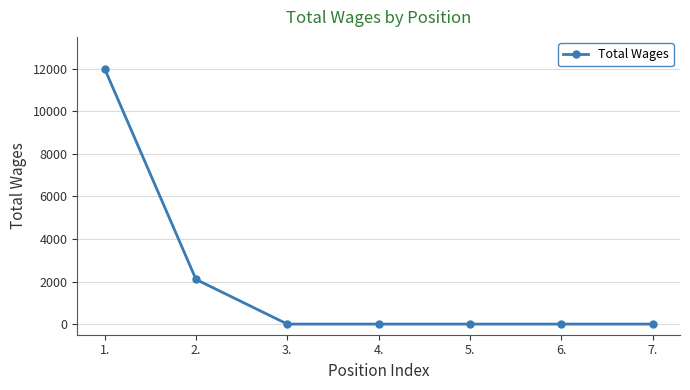

The chart shows a value of 2100 at 2.. True or false?

True